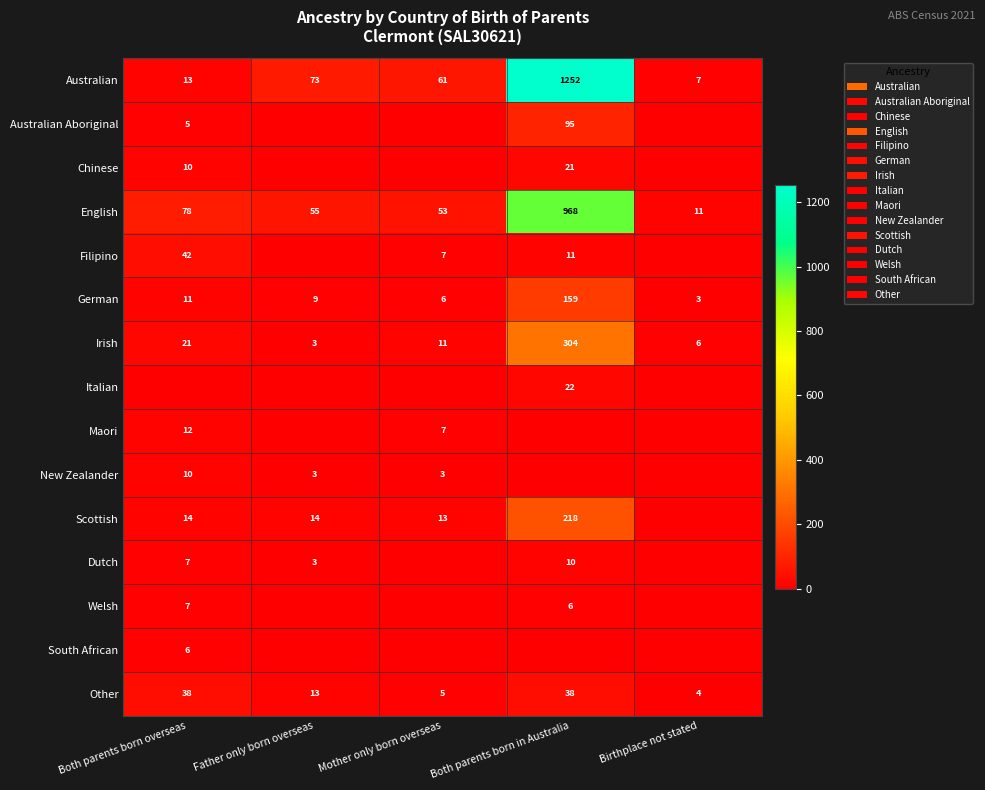

How many series are shown in this chart?

15